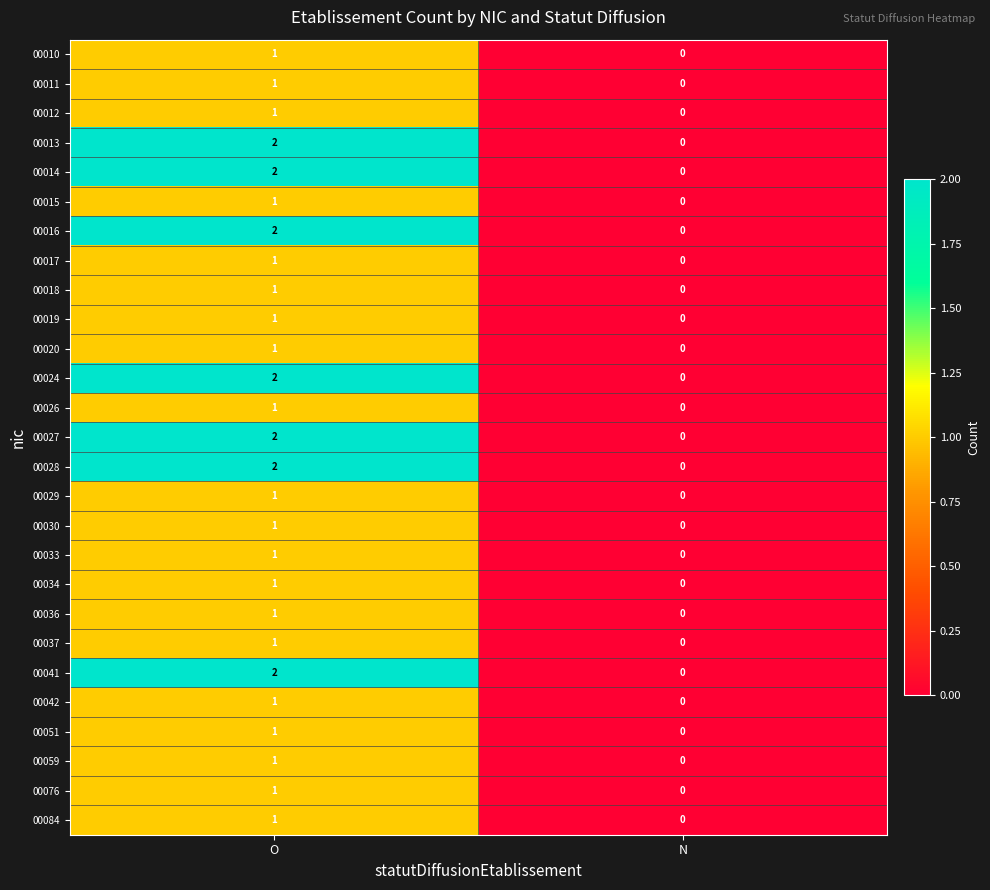

At which category does the chart reach its peak across all series?

O